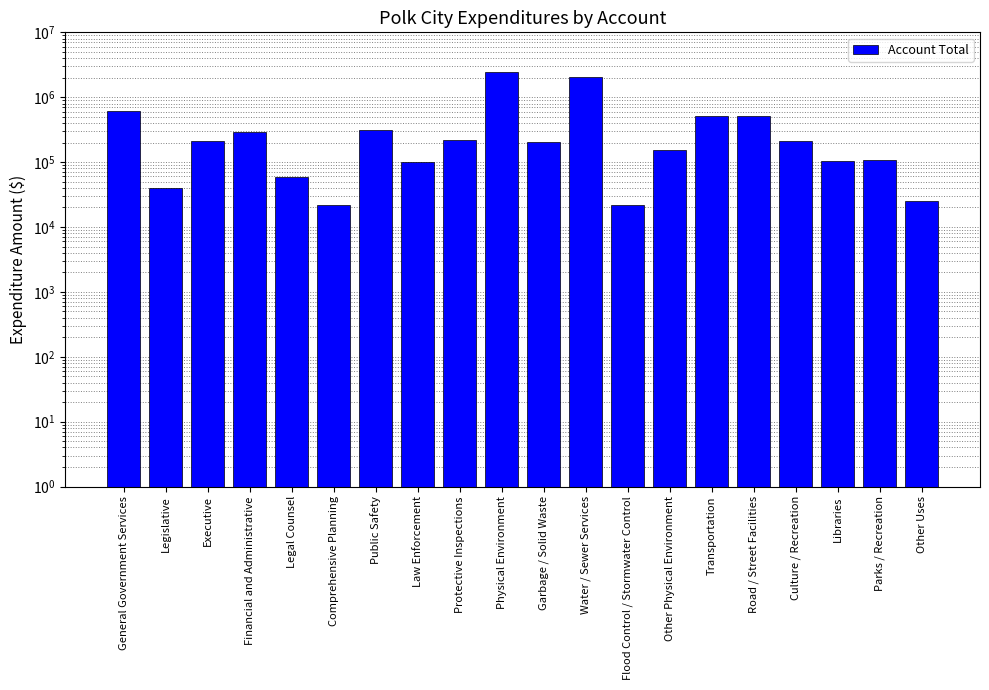

List the labels in order of value, largest first.

Physical Environment, Water / Sewer Services, General Government Services, Transportation, Road / Street Facilities, Public Safety, Financial and Administrative, Protective Inspections, Culture / Recreation, Executive, Garbage / Solid Waste, Other Physical Environment, Parks / Recreation, Libraries, Law Enforcement, Legal Counsel, Legislative, Other Uses, Flood Control / Stormwater Control, Comprehensive Planning